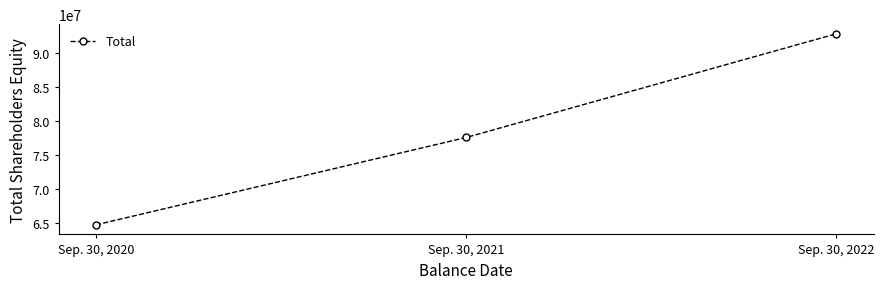

List the labels in order of value, largest first.

Sep. 30, 2022, Sep. 30, 2021, Sep. 30, 2020